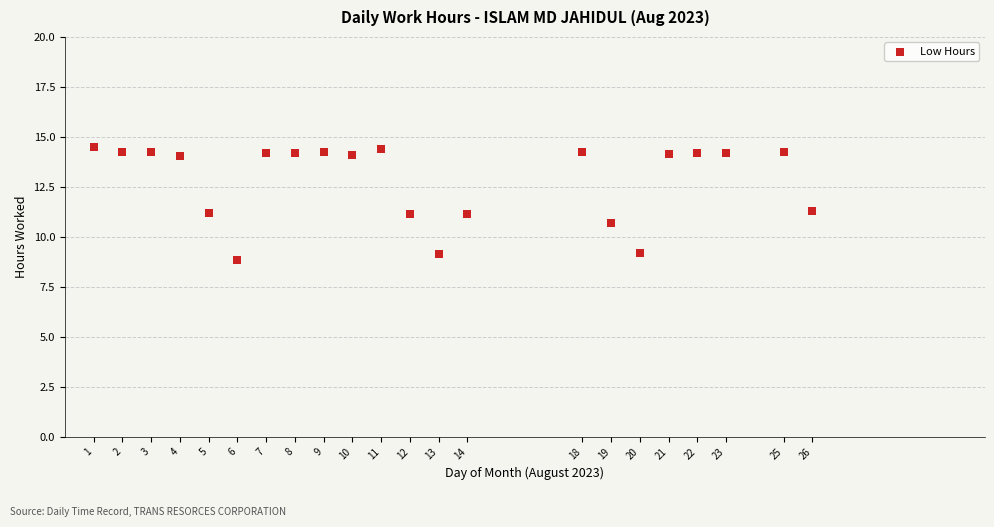

What is the range of X values (max minus min)?

25.0